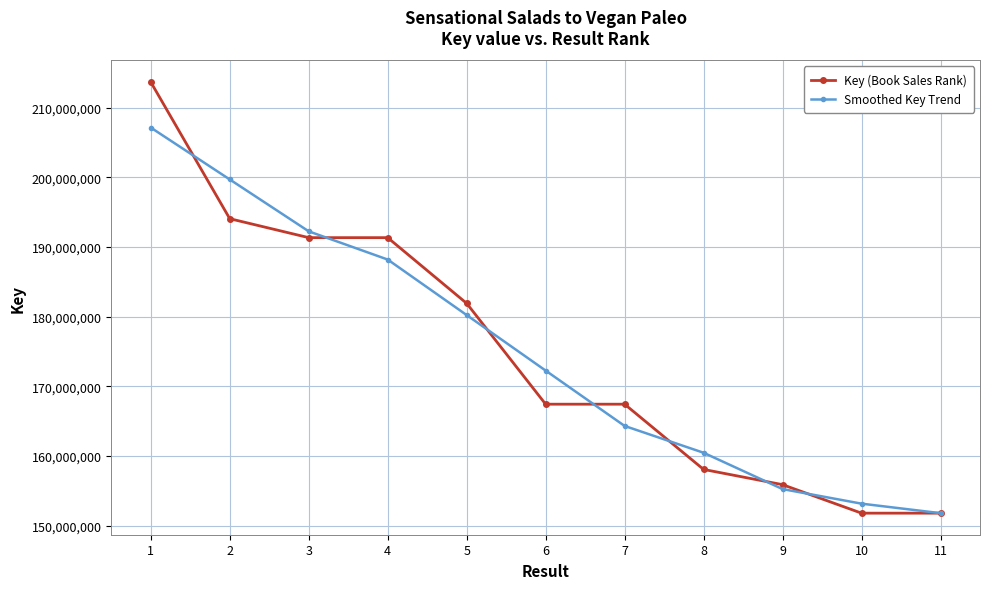

Where do Smoothed Key Trend and Key (Book Sales Rank) first cross each other?

1 and 2